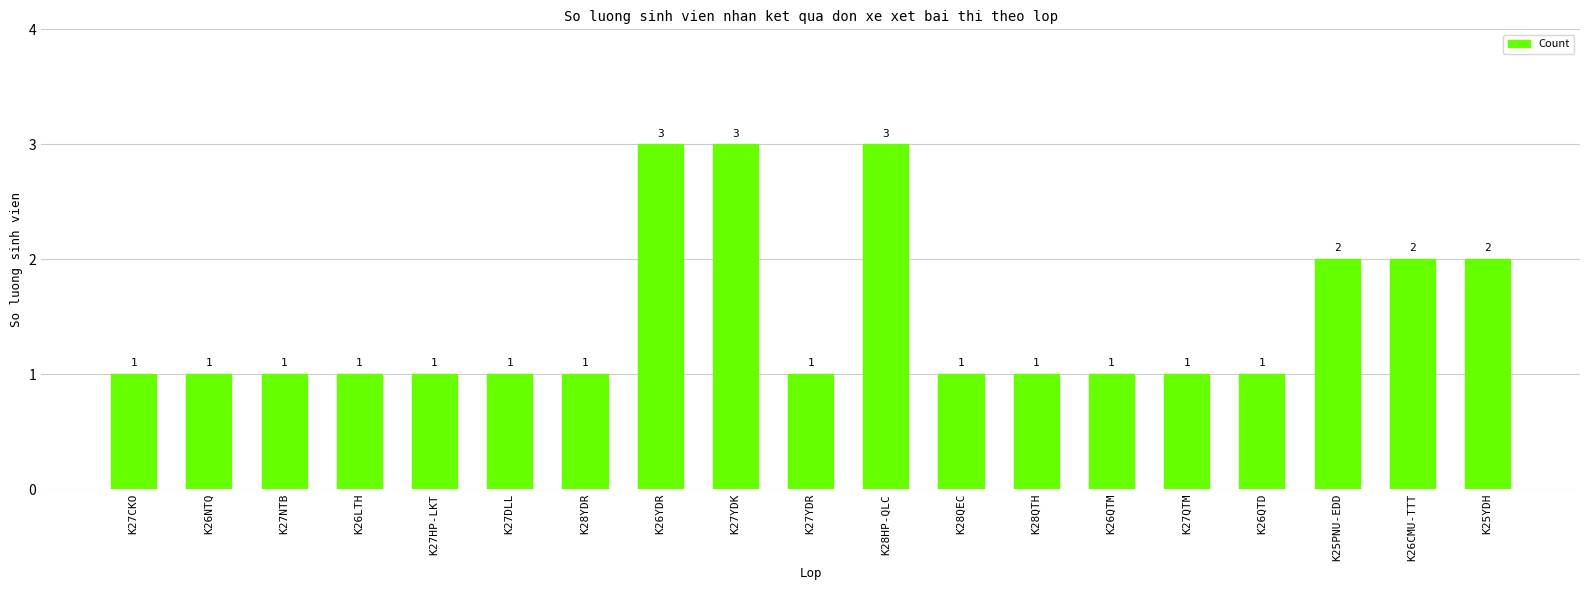

Which has a higher value, K25YDH or K28YDR?

K25YDH